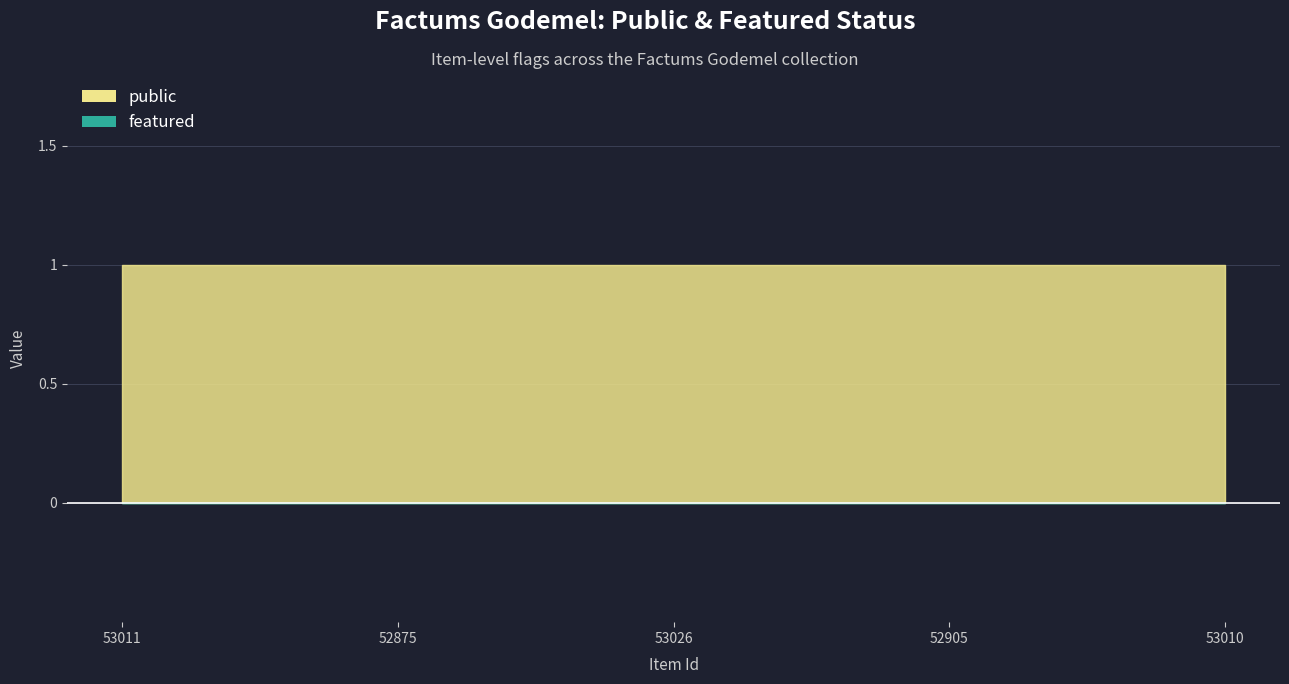

At which category does the chart reach its minimum across all series?

53011